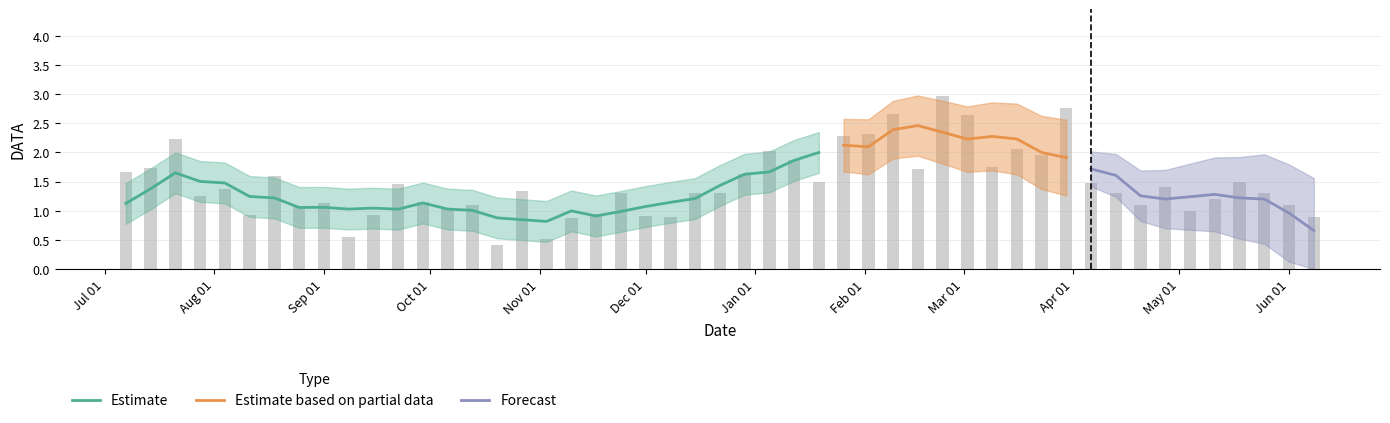

What is the sum of all values?

60.6